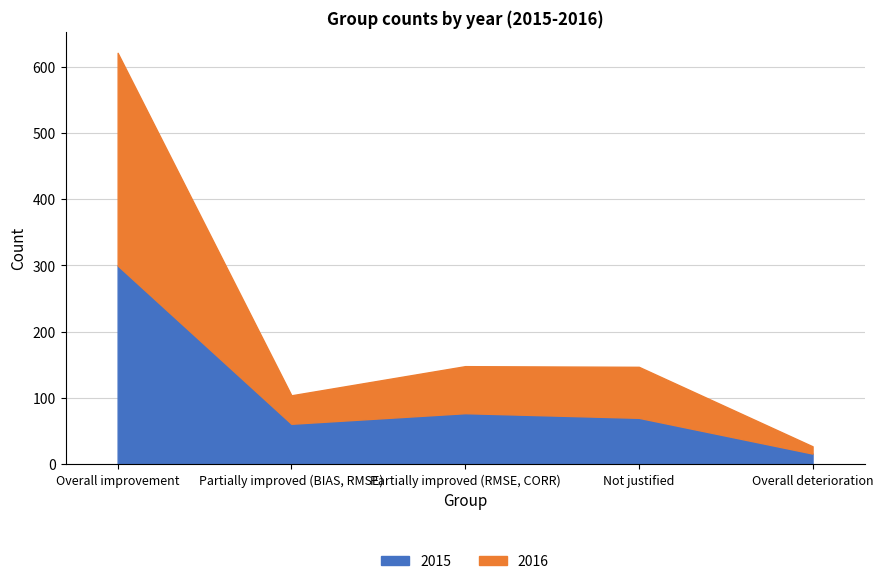

What is the difference between the maximum and minimum values in the 2015 series?

284